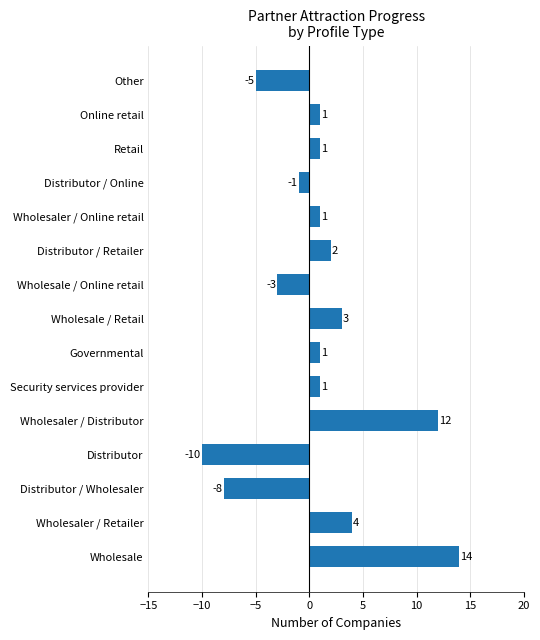

Where is the data nearest to the value 2?

Distributor / Retailer